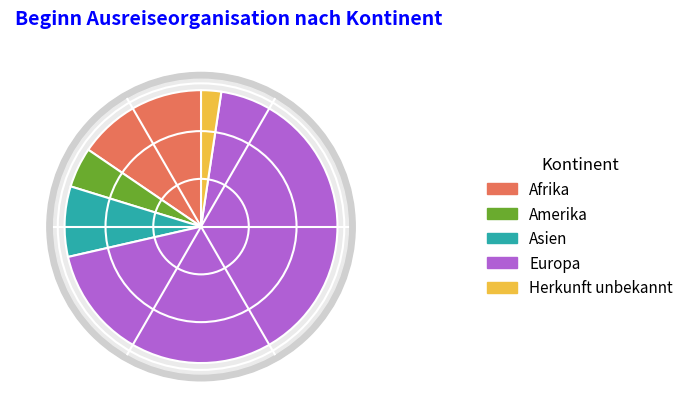

Which category has the smallest portion of the pie?

Herkunft unbekannt